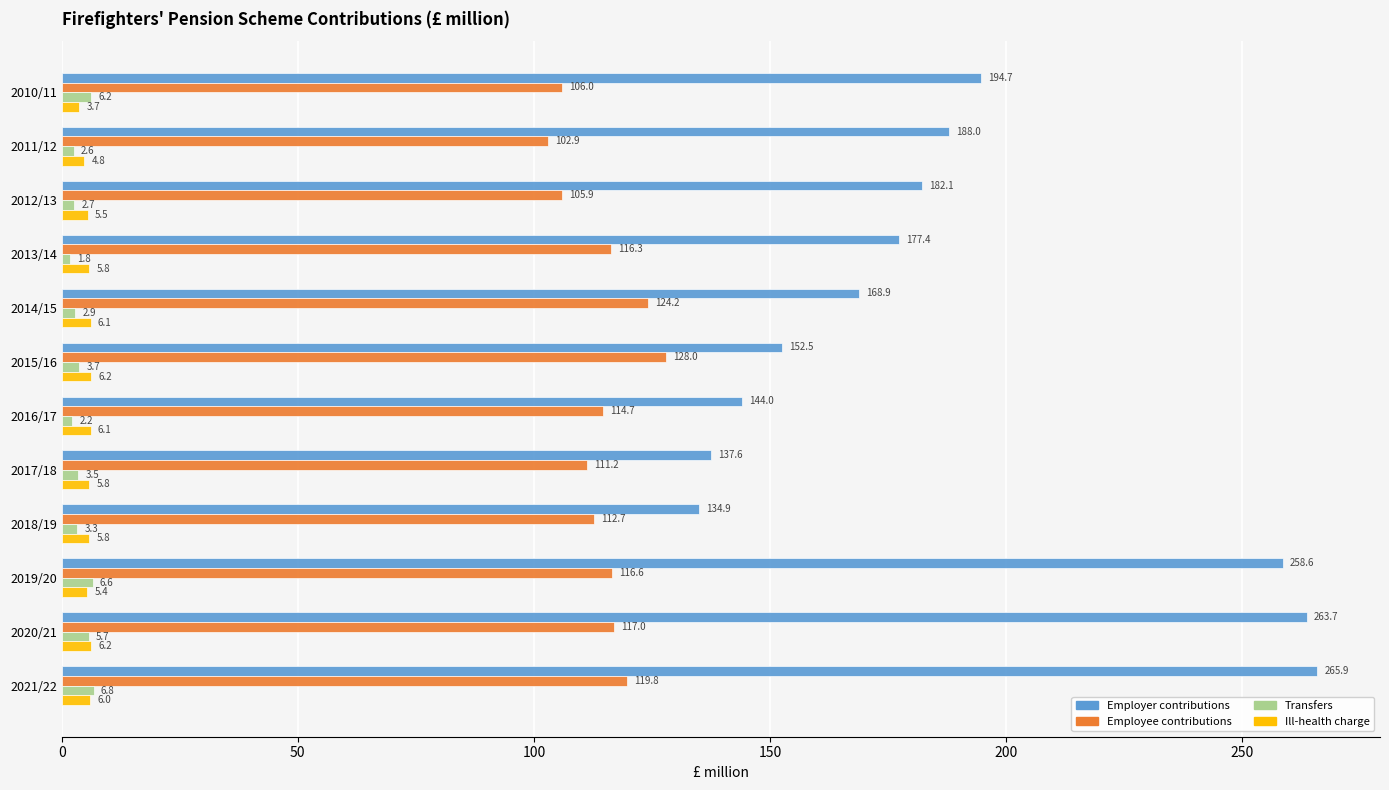

What is the sum of all Ill-health charge values?

67.4